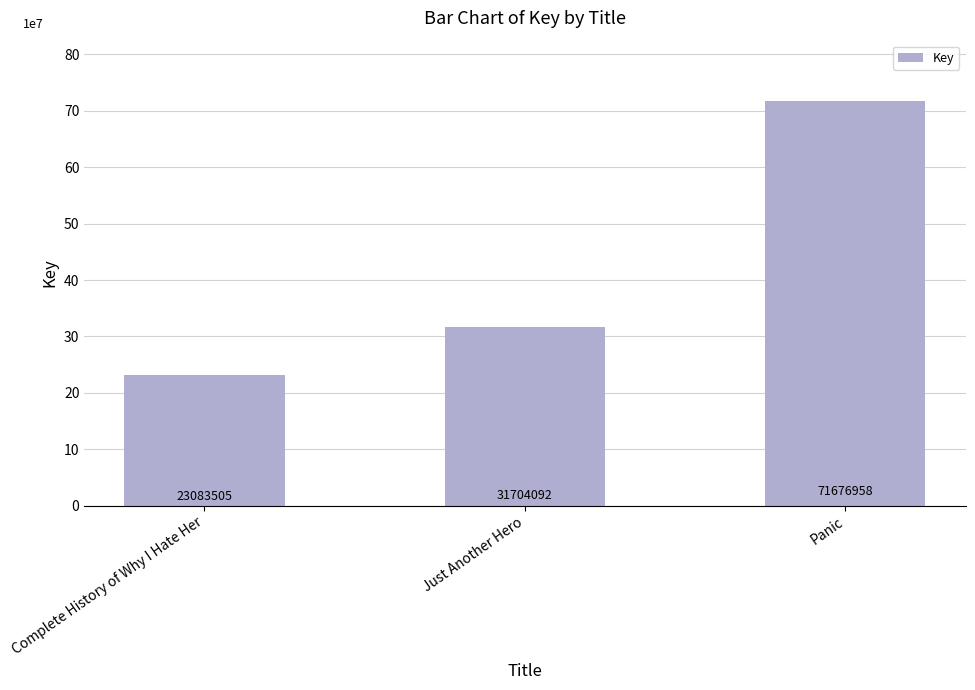

What is the ratio of the value at Just Another Hero to the value at Complete History of Why I Hate Her?

1.4